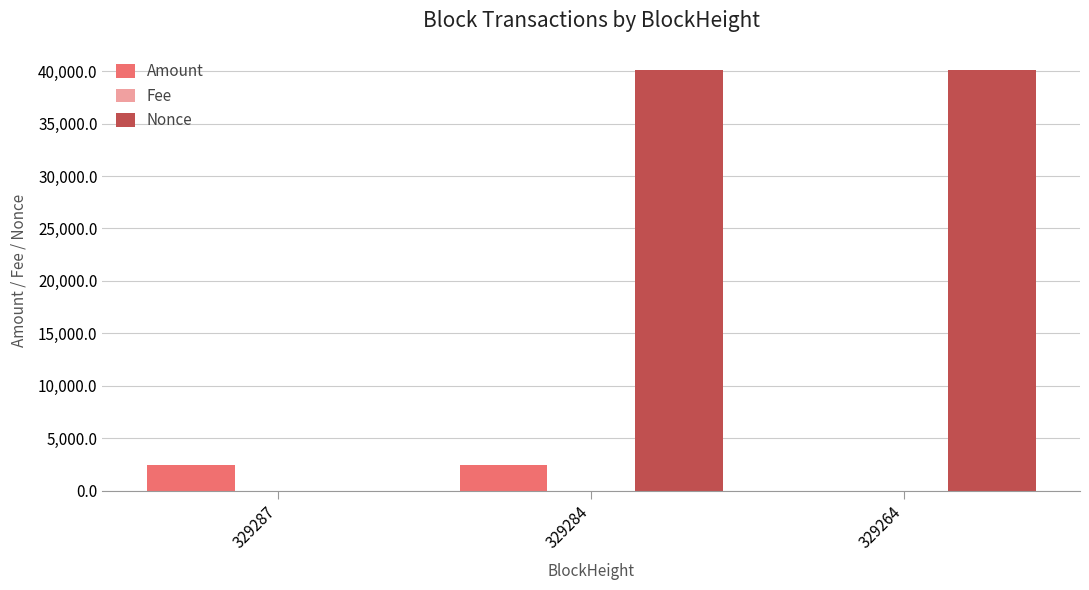

Which series changed the most between 329287 and 329284?

Nonce